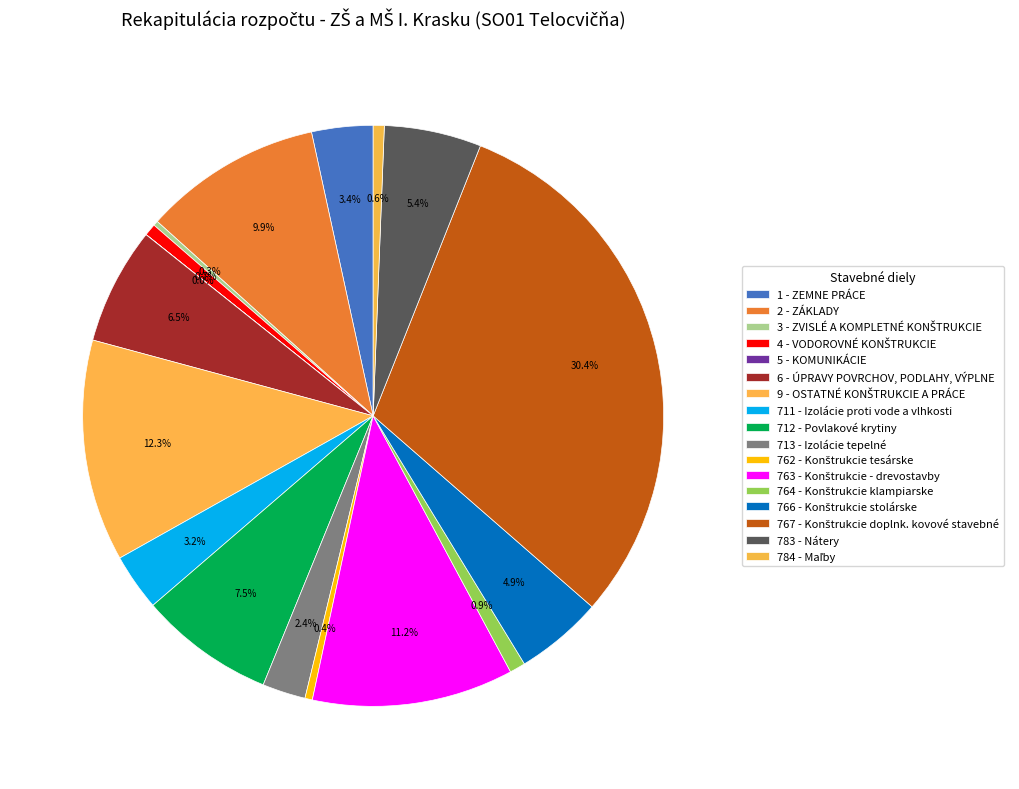

How many slices are in this pie chart?

17